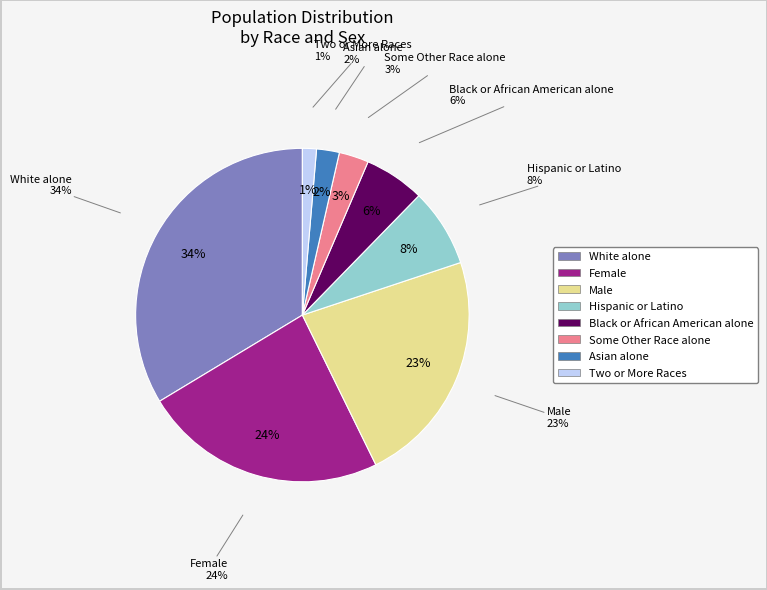

What portion of the pie excludes Hispanic or Latino?

92.4%